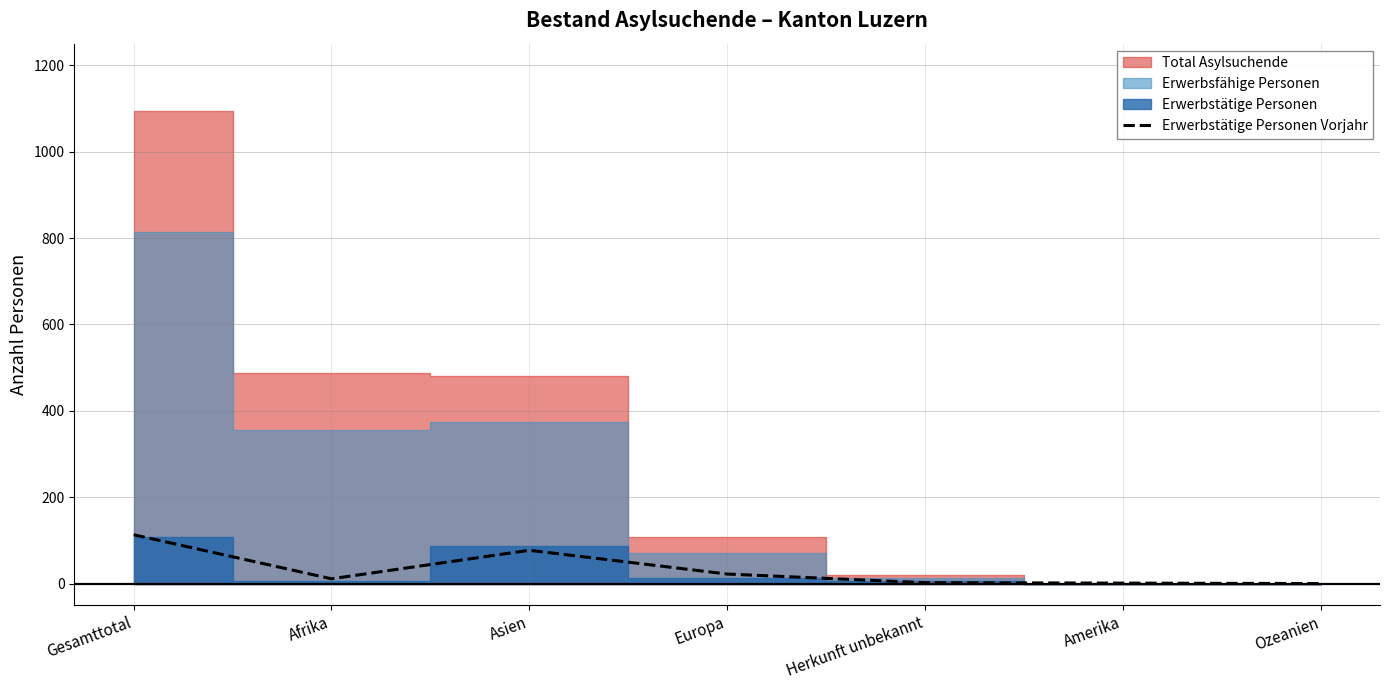

Does the chart display data point markers on the line(s)?

No